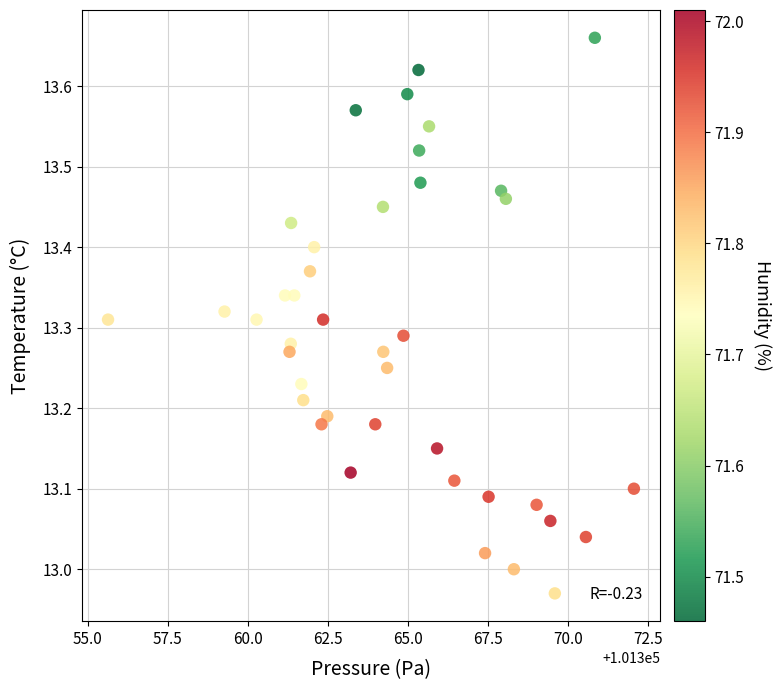

What is the range of X values (max minus min)?

16.4